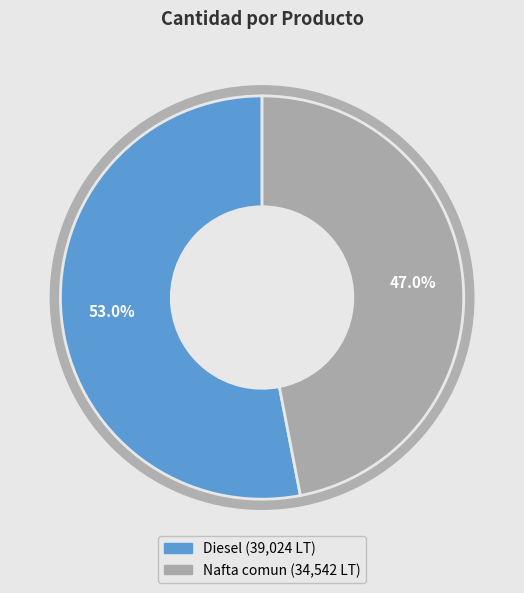

True or false: Nafta comun accounts for 60% of the total.

False